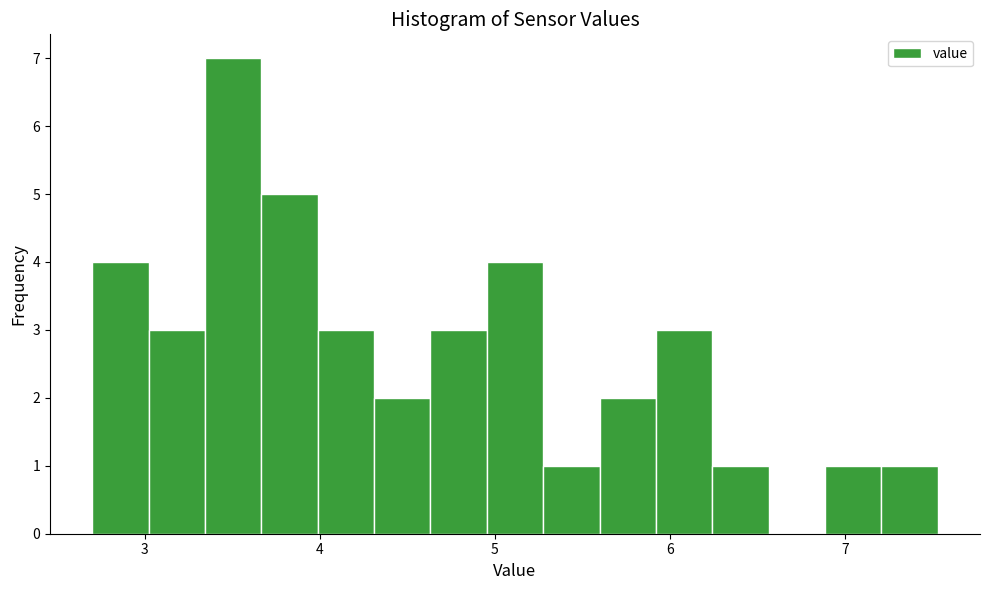

Read against the x-axis, roughly where is the centre of the tallest bar?

3.5